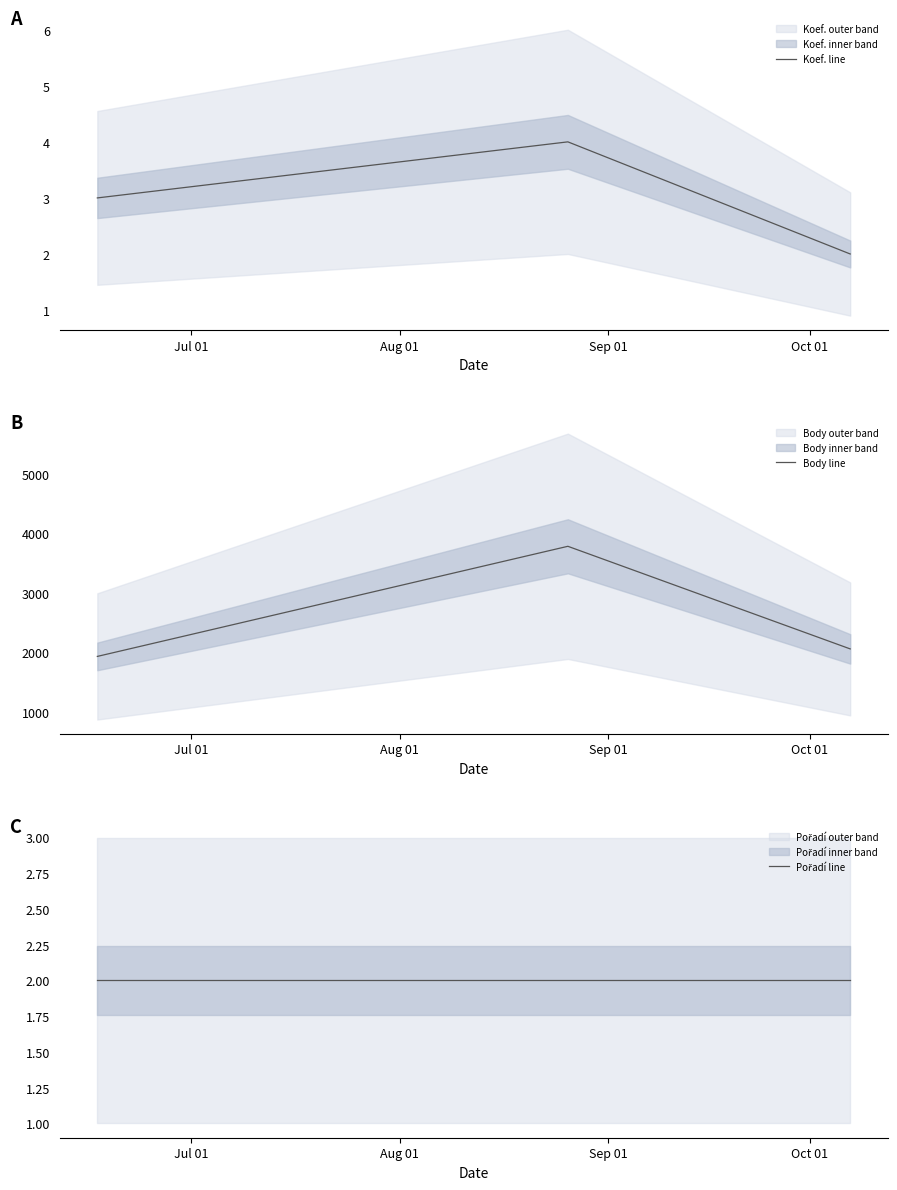

What is the highest value of the Body line series?

3784